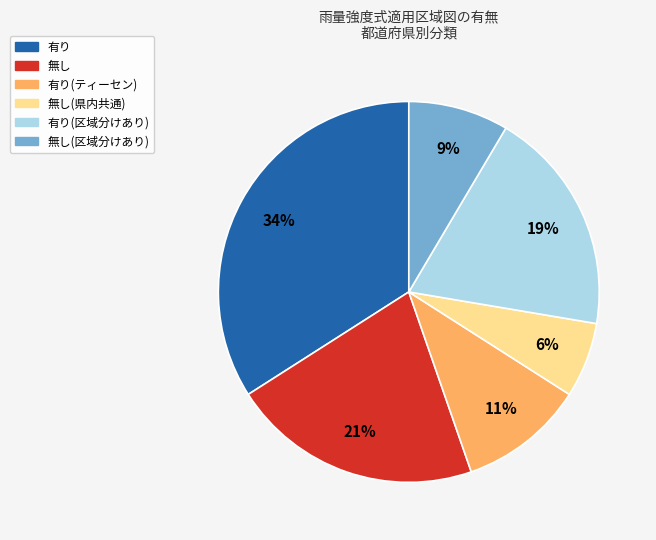

To the nearest percent, what is the average slice percentage?

17%